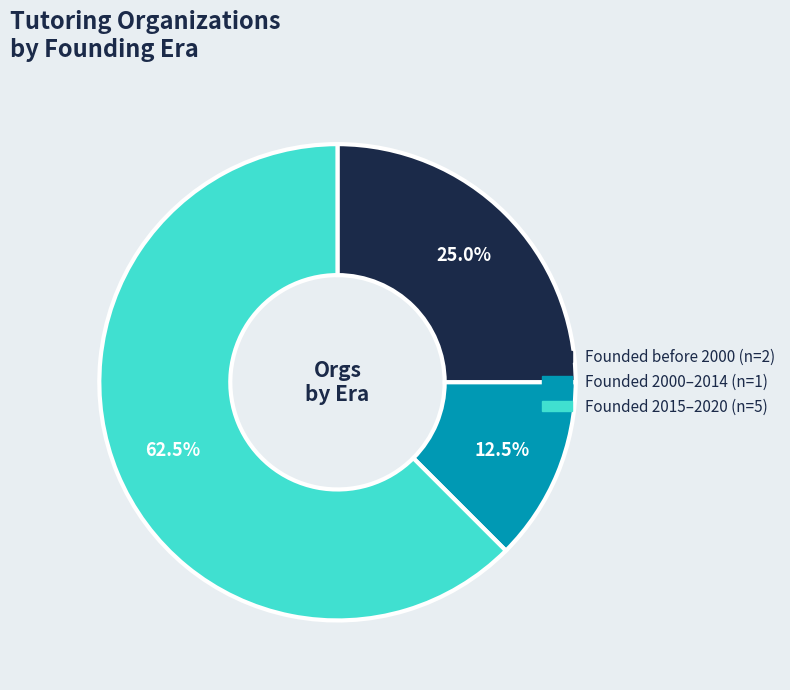

To the nearest percent, what is the average slice percentage?

33%